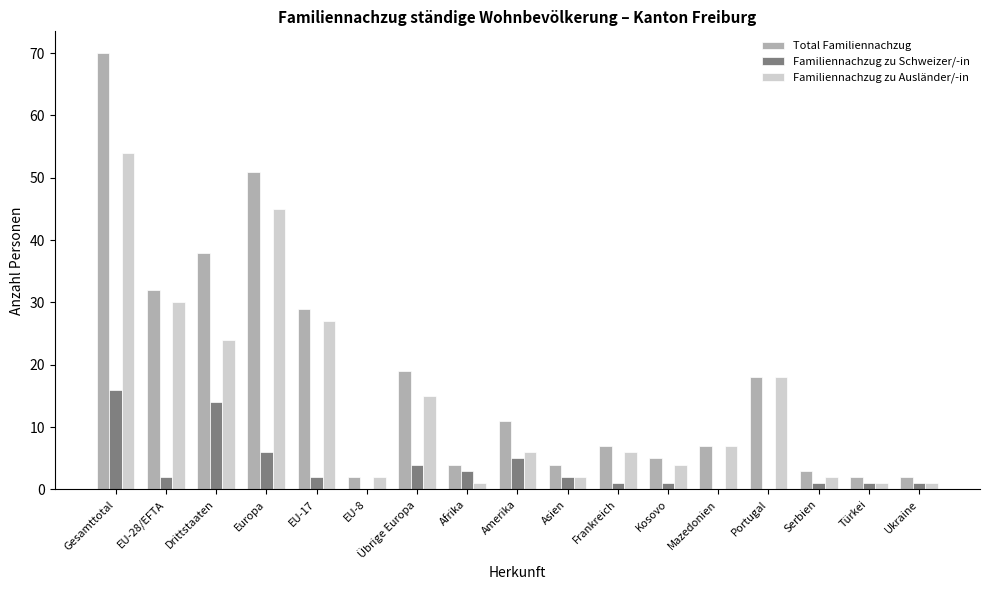

What is the sum of the Familiennachzug zu Ausländer/-in values at Drittstaaten and Portugal?

42